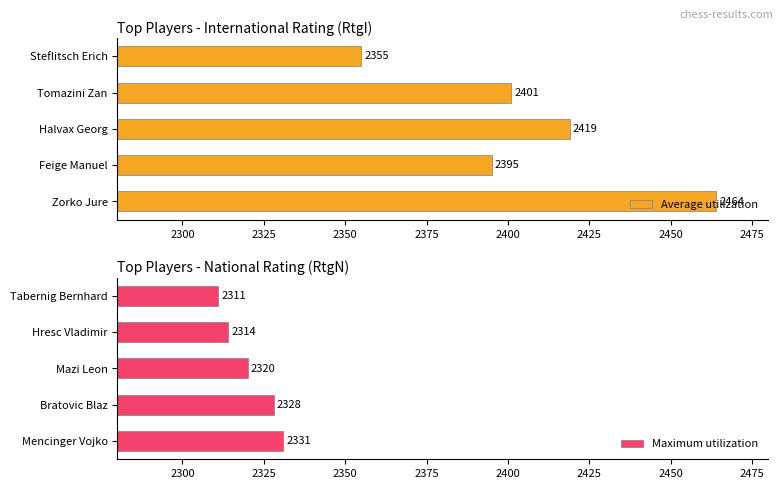

Count the Maximum utilization values in the range 2314 to 2328.

3